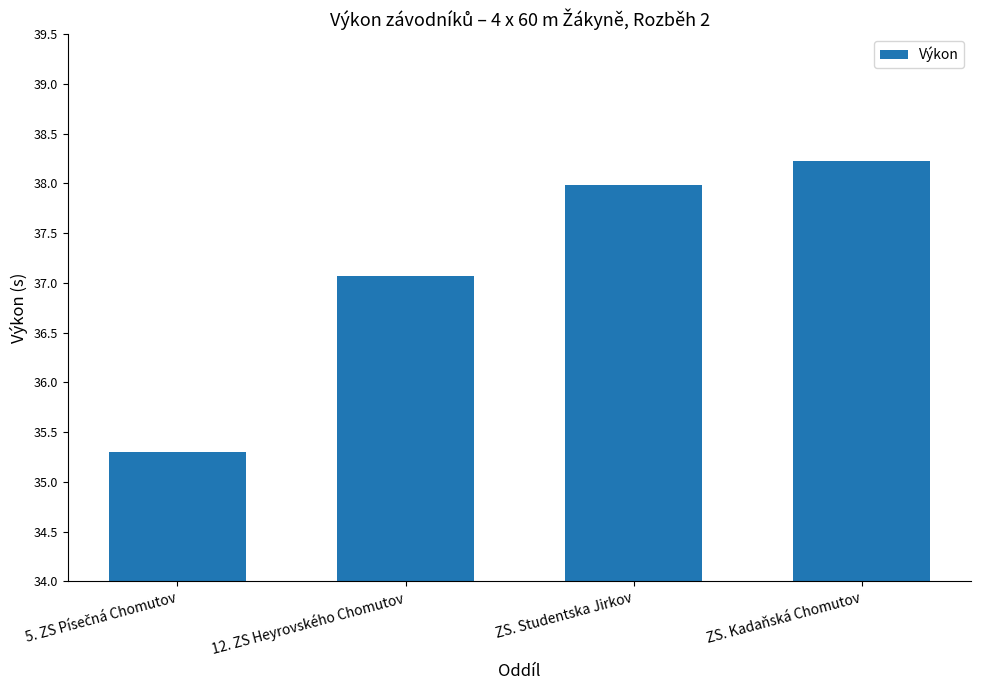

Does the chart contain stacked bars?

No